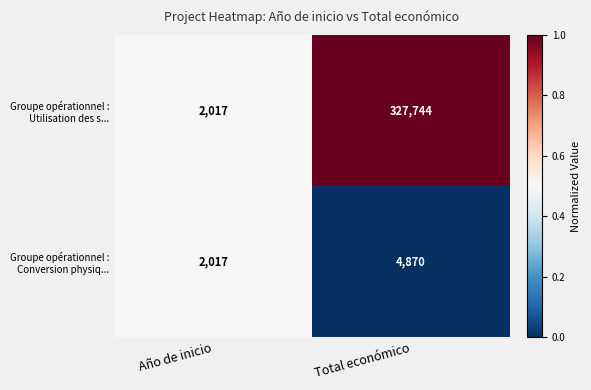

Which label corresponds to the smallest value in the chart?

Año de inicio